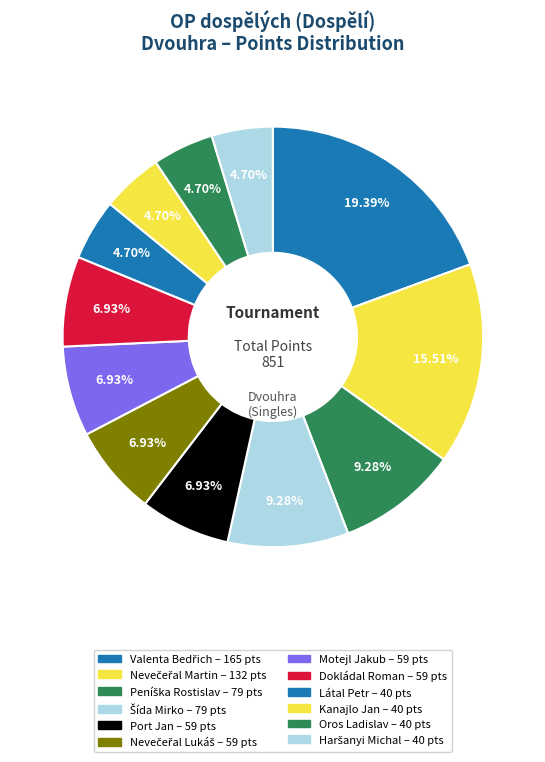

Which category has the smallest portion of the pie?

Látal Petr